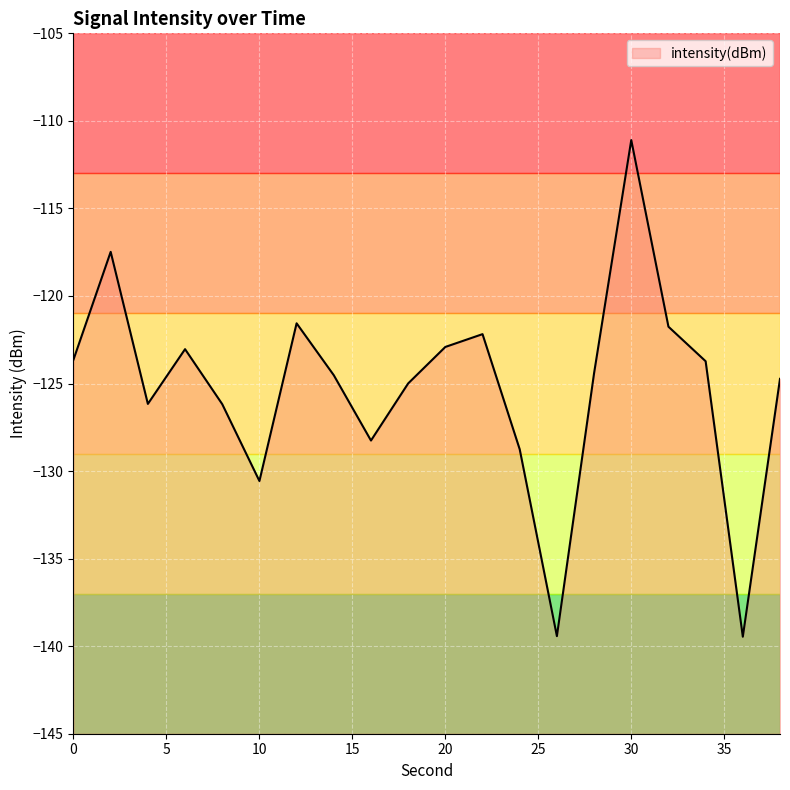

True or false: the data shows -192.0 at 6.

False